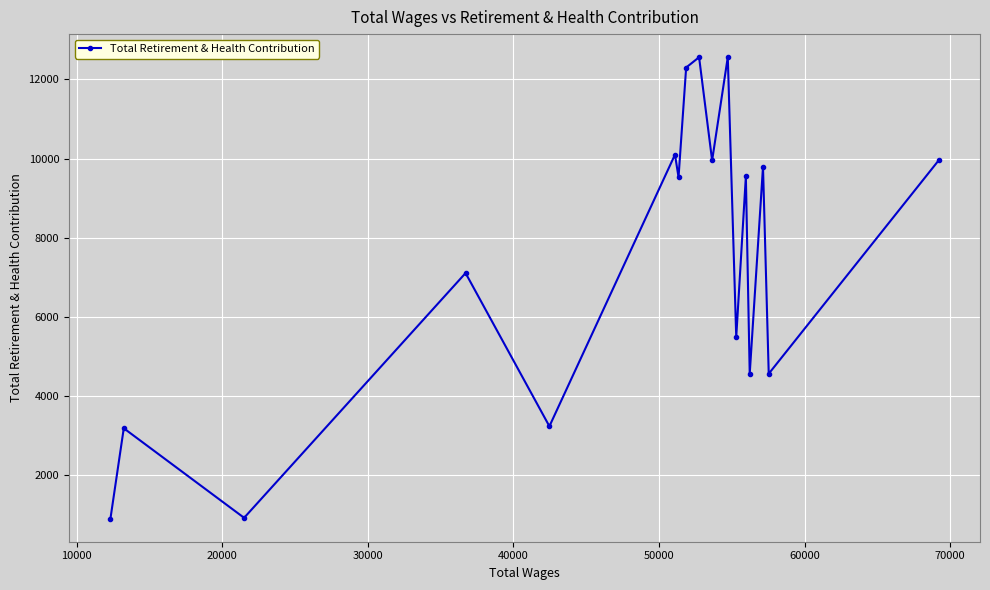

What is the value of the 12th point from the left?

5494